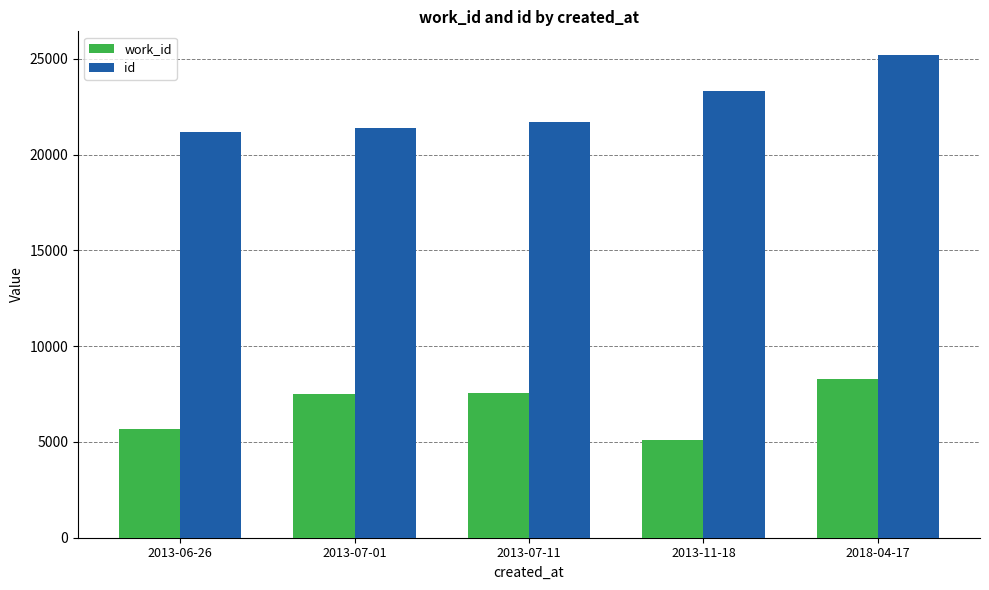

What are all the series names shown in the legend?

work_id, id